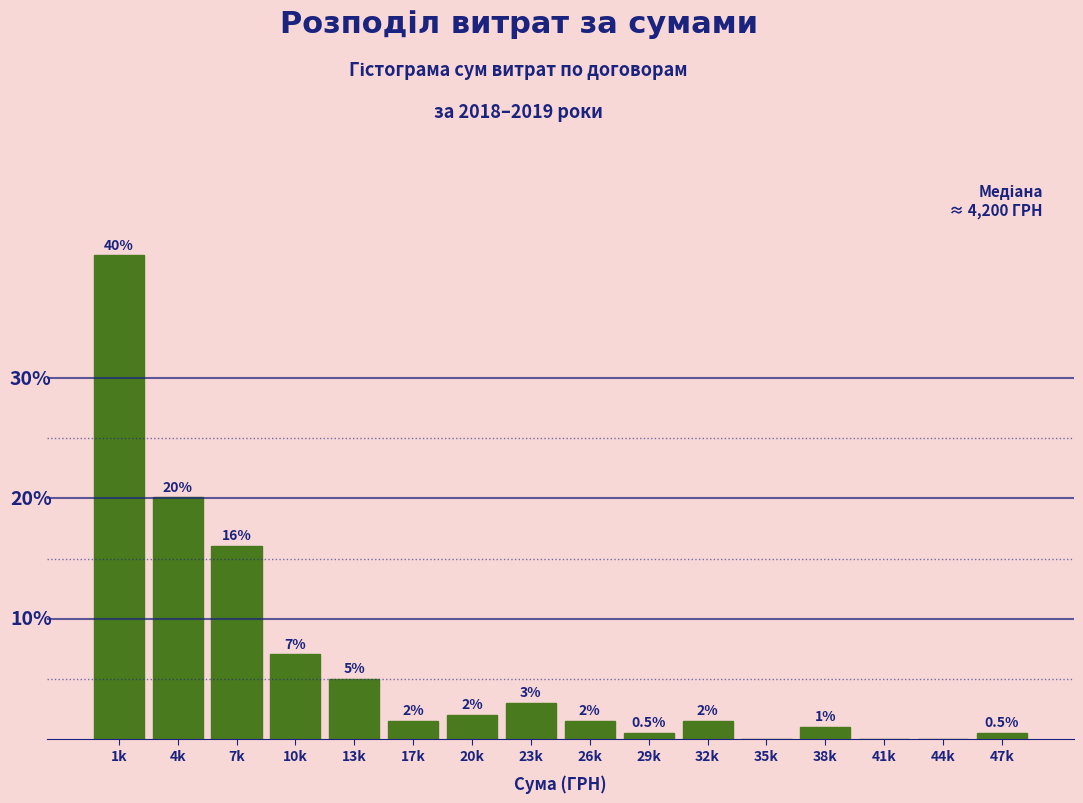

At which label does the data first exceed 1?

1k